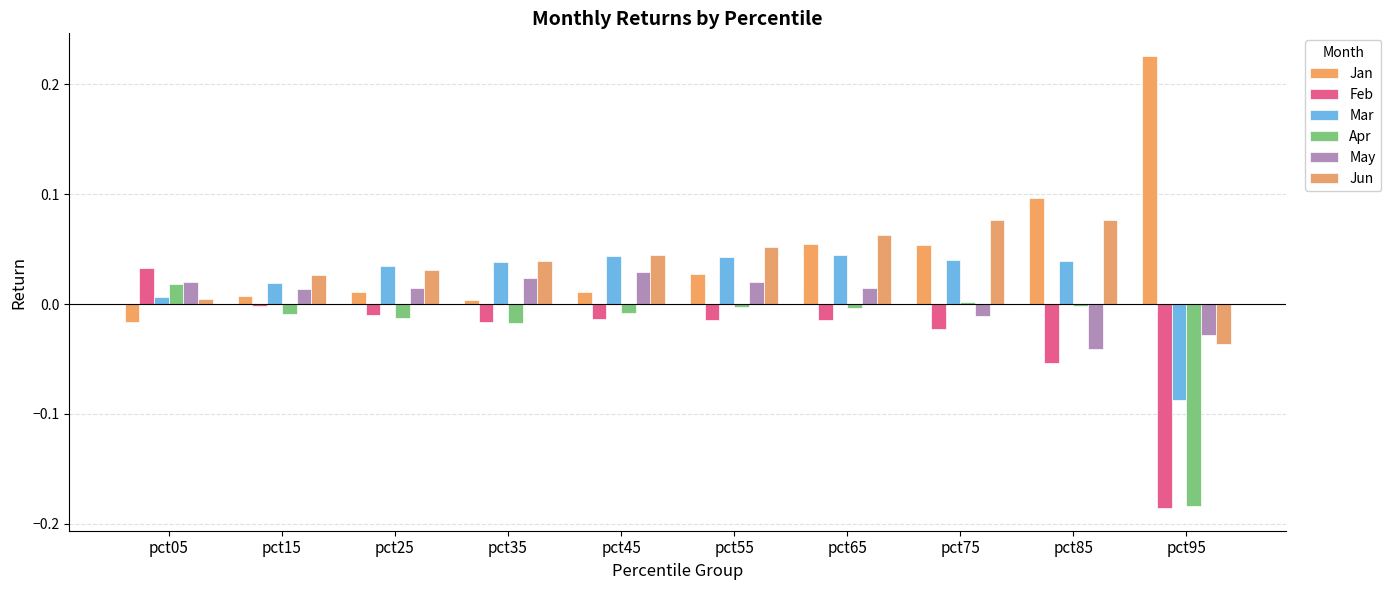

How many distinct data groups are displayed?

6